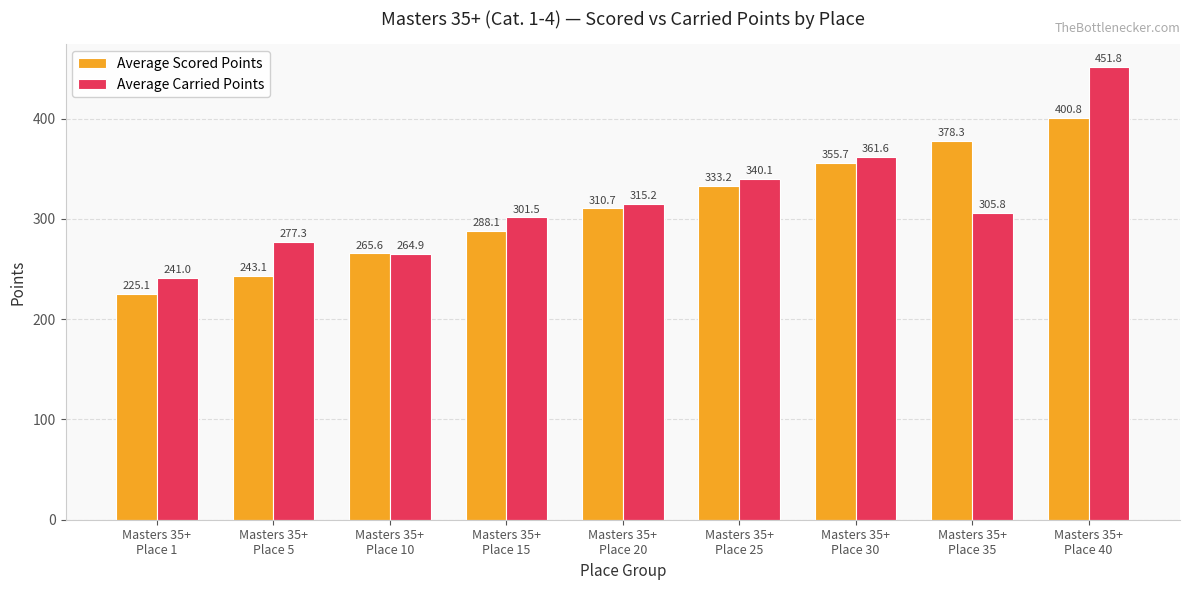

What is the approximate value of Average Carried Points at Masters 35+
Place 5?

277.3